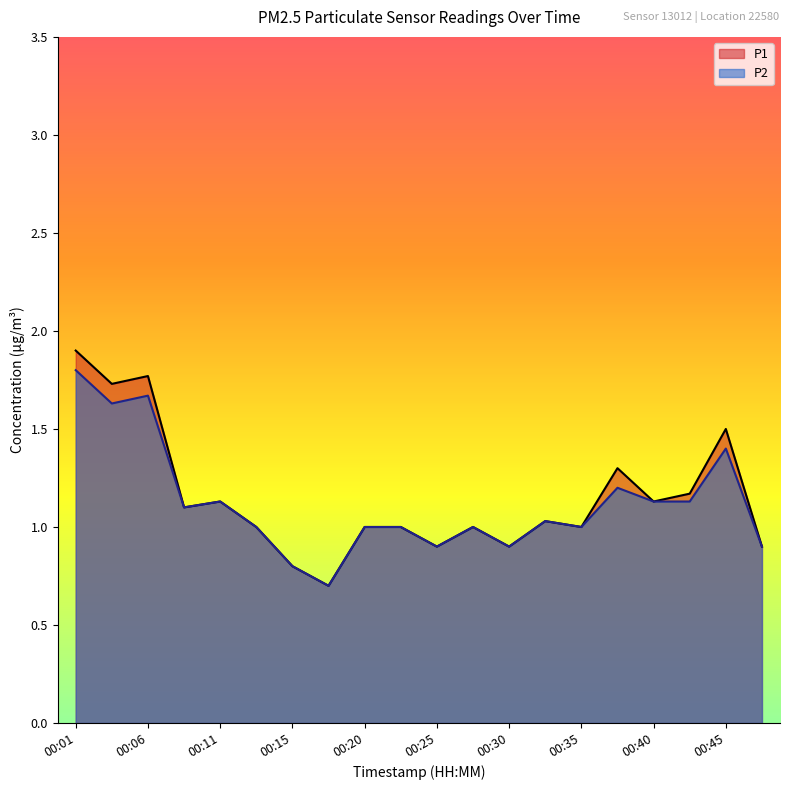

What is the minimum value shown in the chart?

0.7